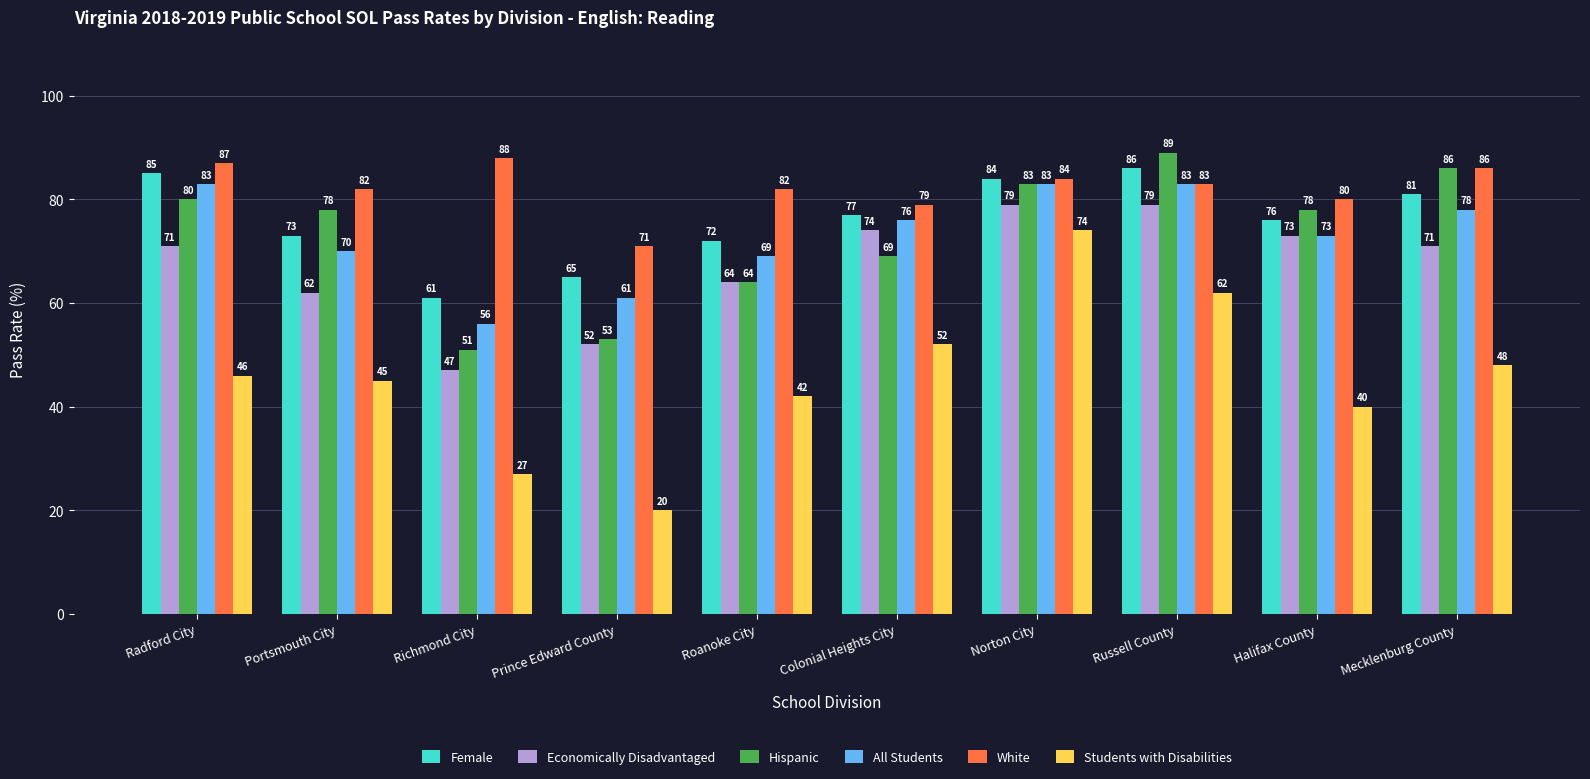

List the series in order of their peak value, lowest first.

Students with Disabilities, Economically Disadvantaged, All Students, Female, White, Hispanic